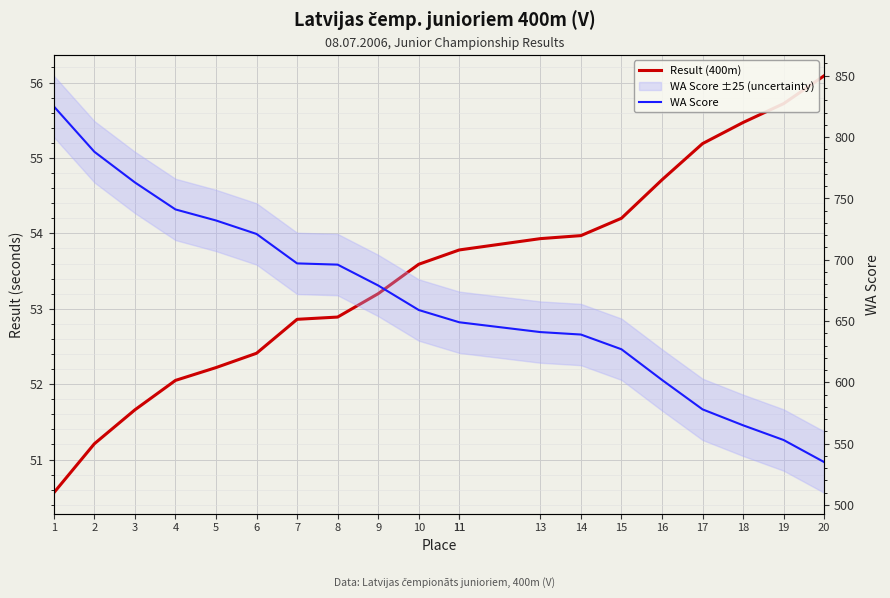

True or false: Result (400m) has more than 1 points higher than both neighbors.

False